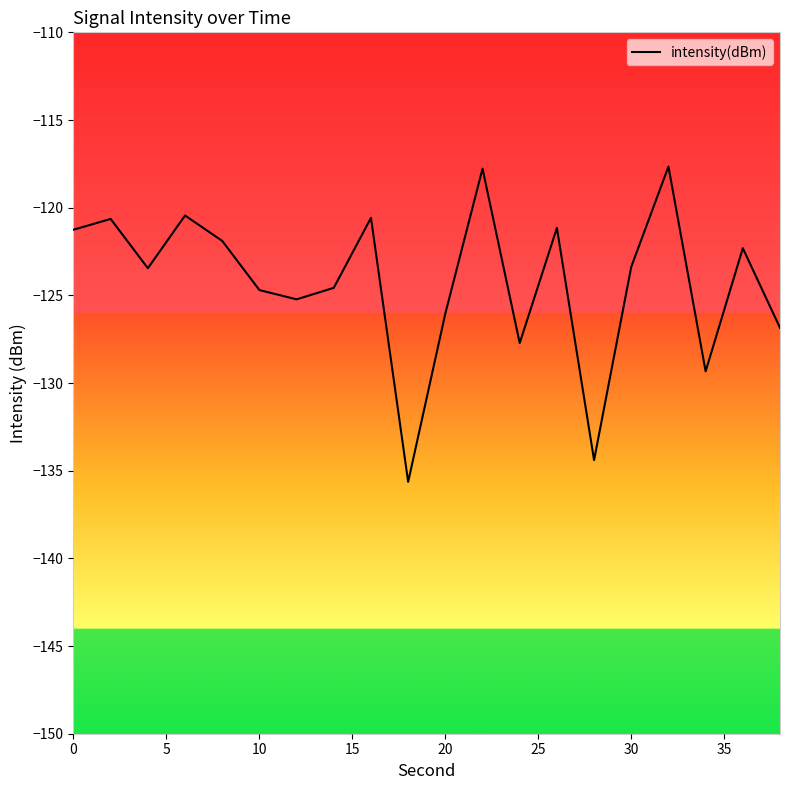

What is the maximum value shown in the chart?

-117.7